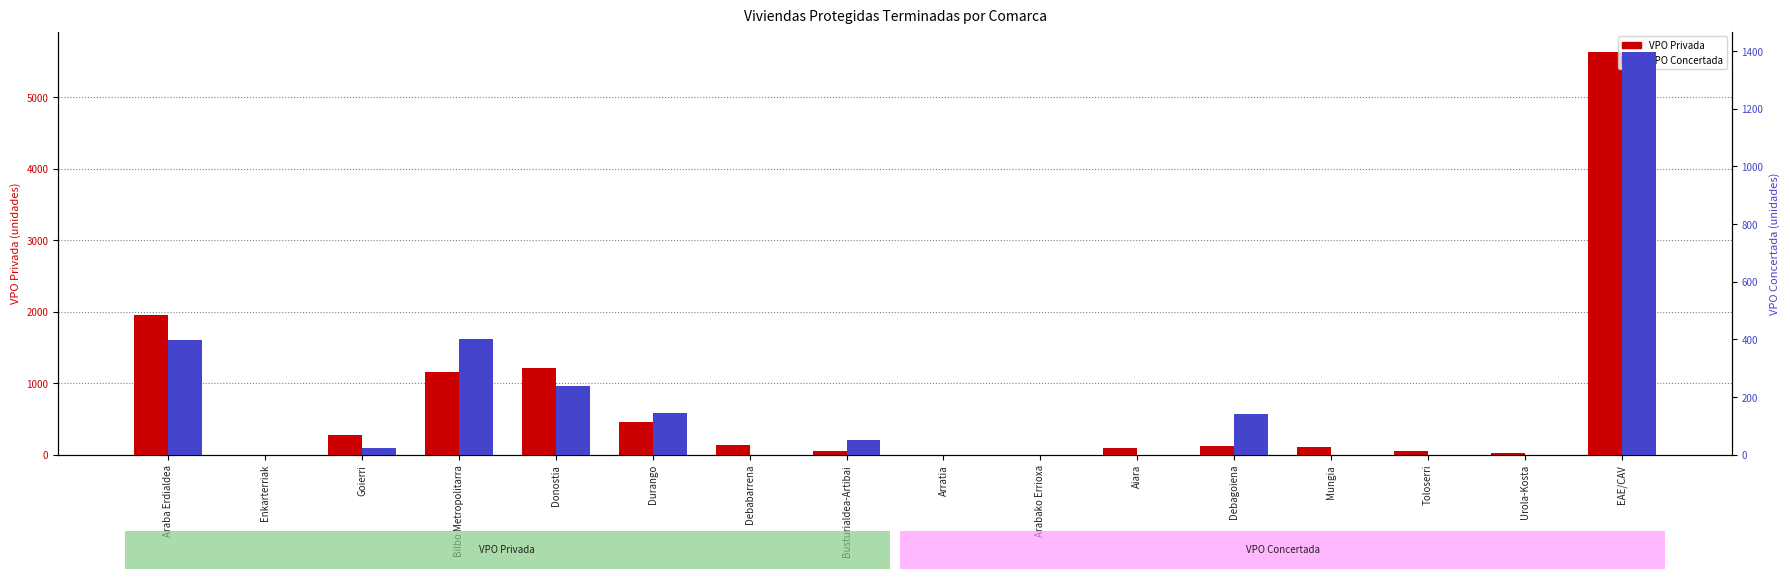

What is the difference between the maximum and minimum values in the VPO Concertada (sum 2012-2014) series?

1398